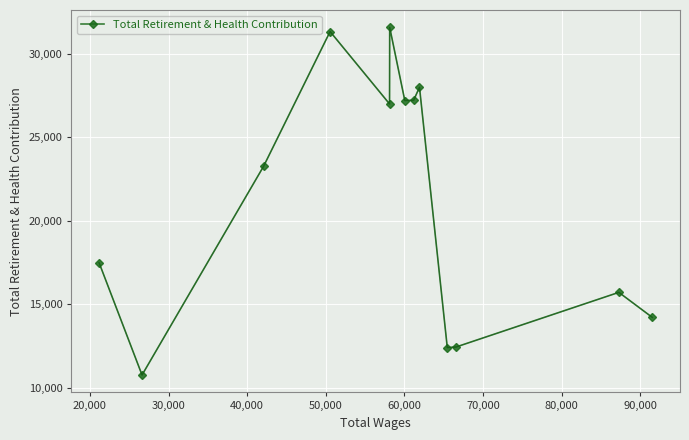

What is the greatest value displayed?

31567